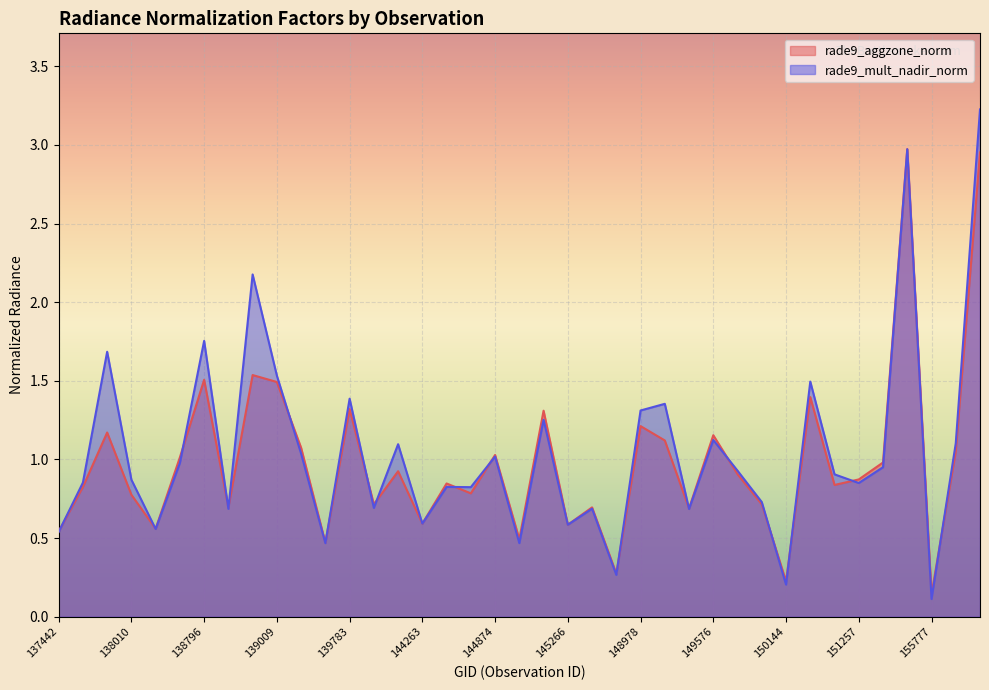

True or false: rade9_mult_nadir_norm has a value of 1.1 at 155789.

True